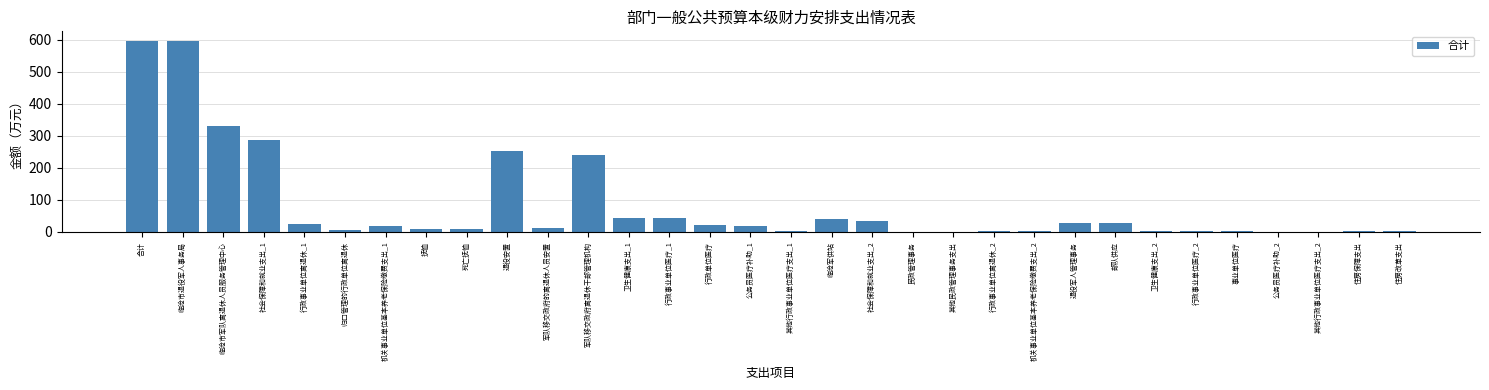

The chart shows a value of 253.8 at 其他民政管理事务支出. True or false?

False